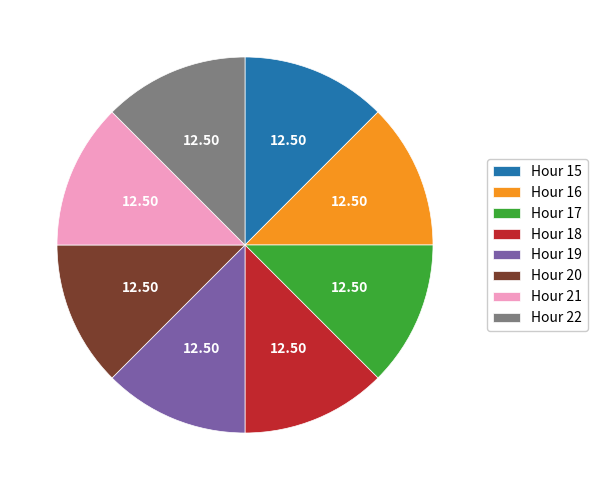

How many slices are in this pie chart?

8